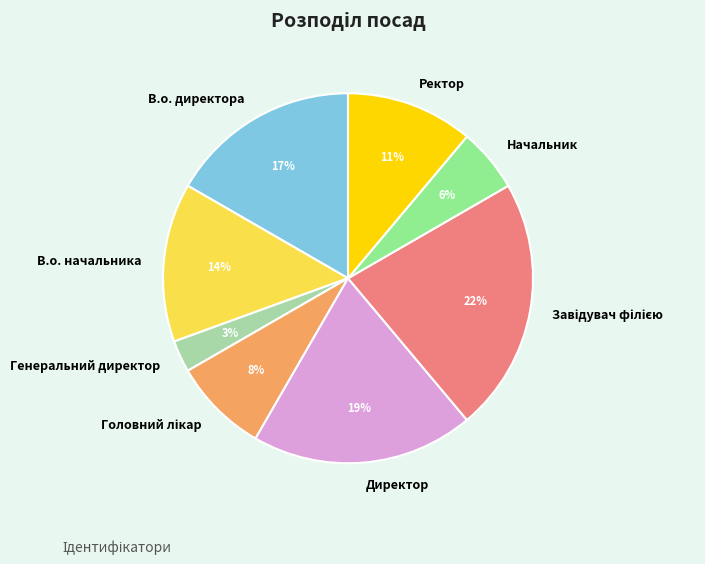

Which has a higher value, Ректор or Директор?

Директор